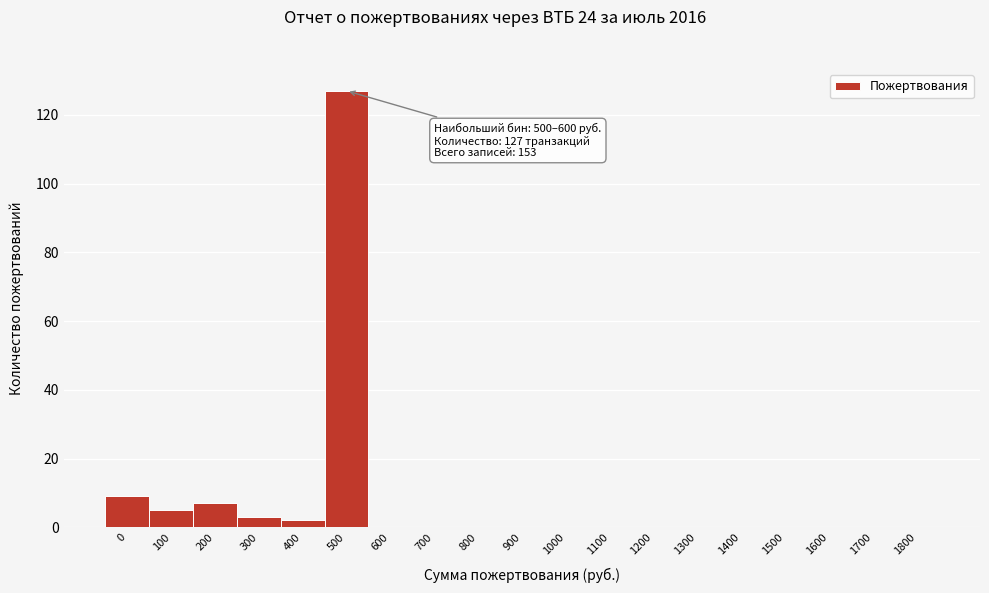

Reading left to right, what are all the values shown in this chart?

0=9	100=5	200=7	300=3	400=2	500=127	600=0	700=0	800=0	900=0	1000=0	1100=0	1200=0	1300=0	1400=0	1500=0	1600=0	1700=0	1800=0